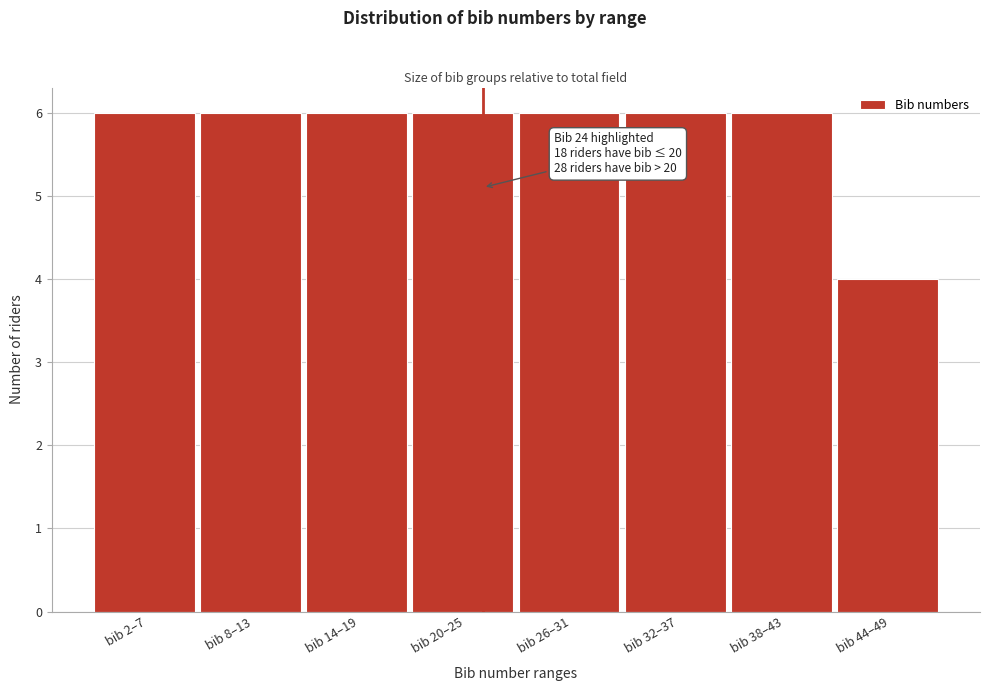

Reading left to right, extract all data points from this chart.

bib 2–7=6	bib 8–13=6	bib 14–19=6	bib 20–25=6	bib 26–31=6	bib 32–37=6	bib 38–43=6	bib 44–49=4